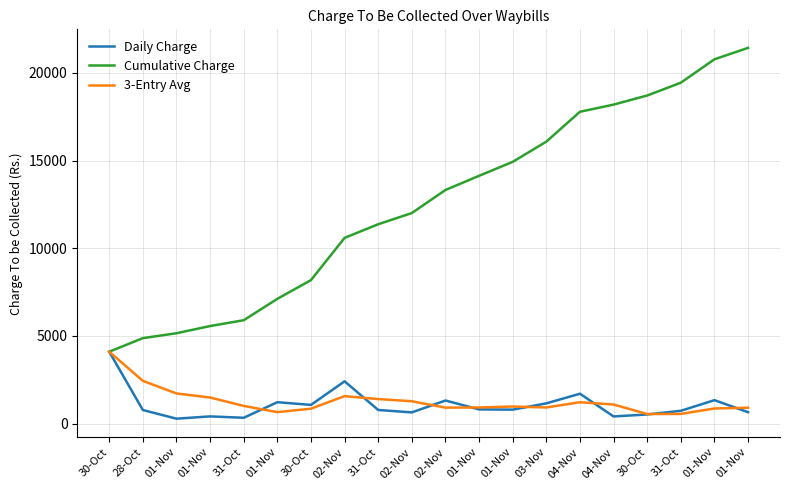

What are all the series names shown in the legend?

Daily Charge, Cumulative Charge, 3-Entry Avg